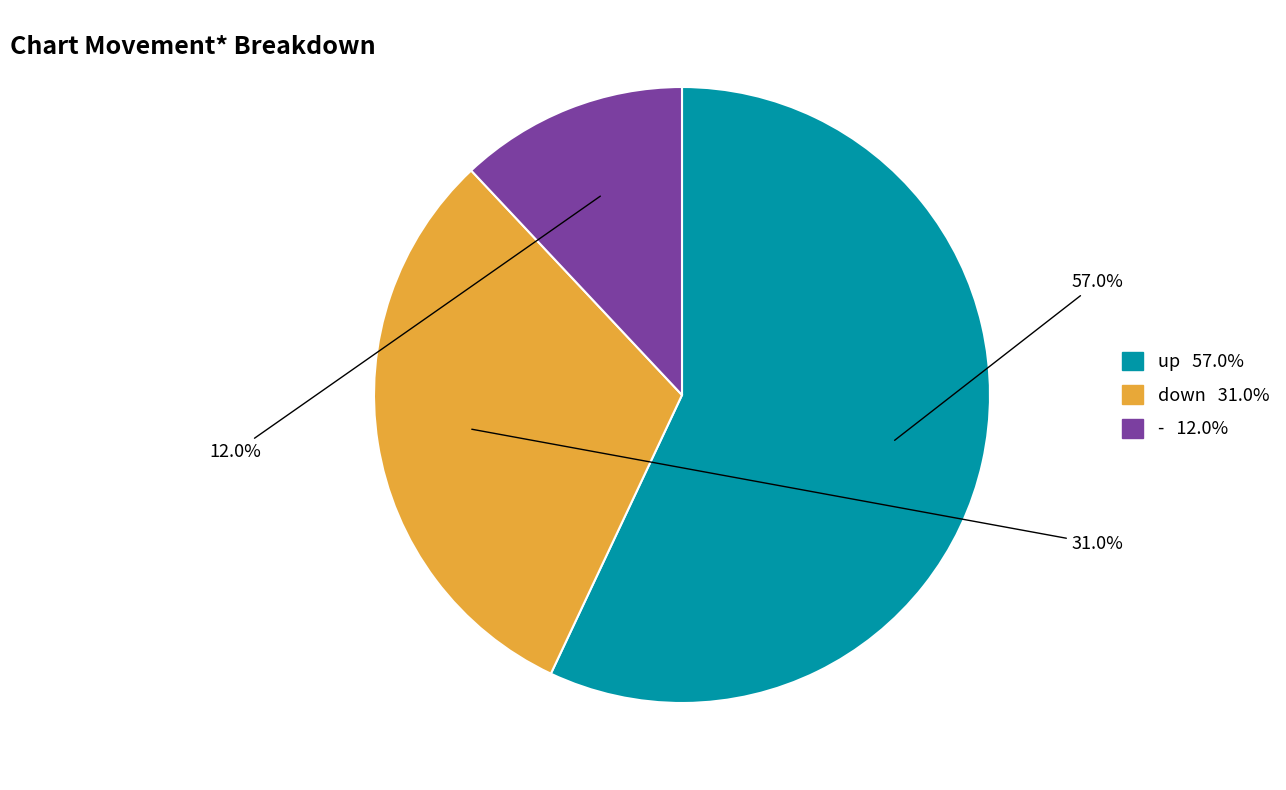

The - slice represents 25% of the pie. True or false?

False